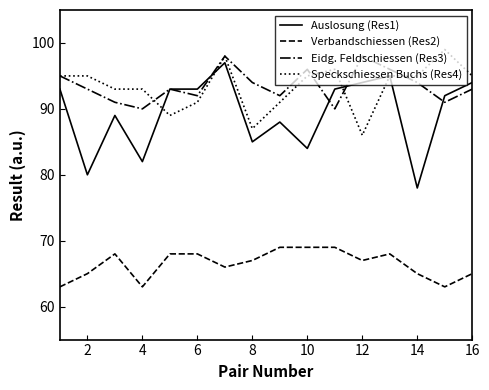

What is the minimum value shown in the chart?

63